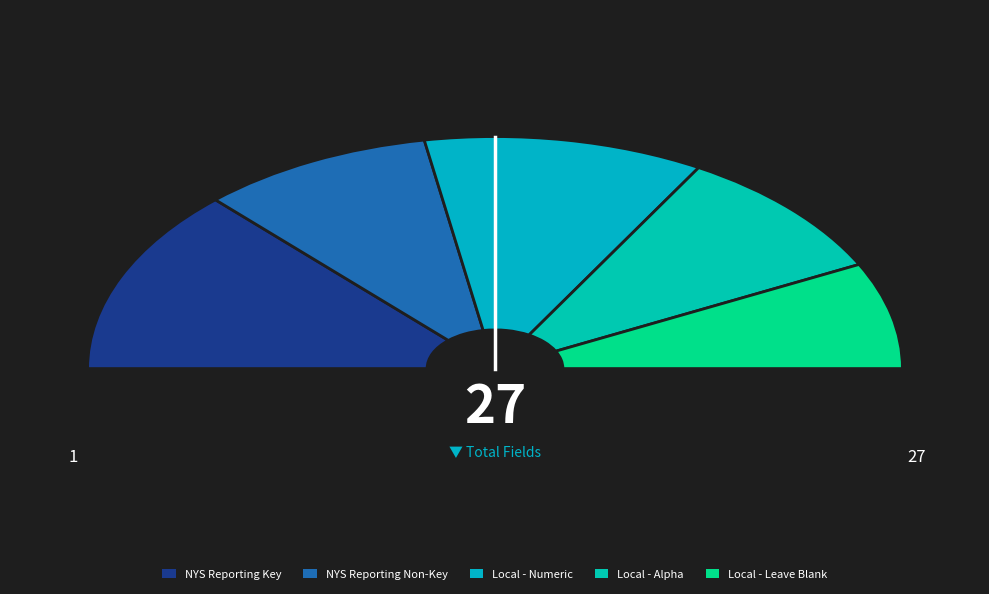

To the nearest percent, what percentage of the pie is Local use only?

56%